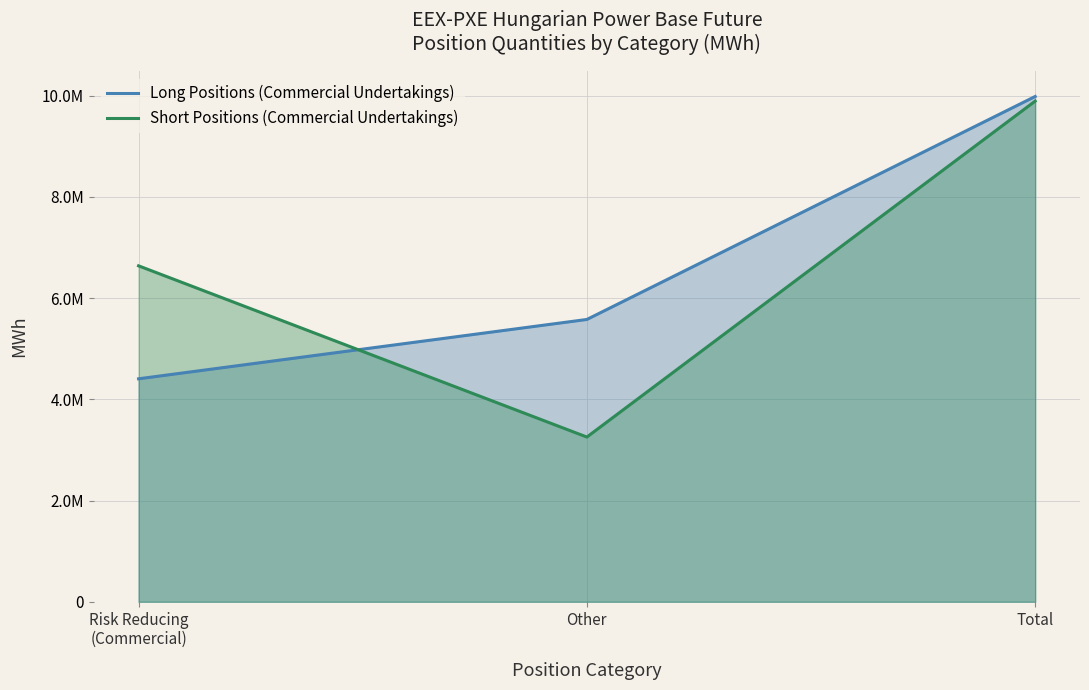

What is the greatest value displayed?

9984103